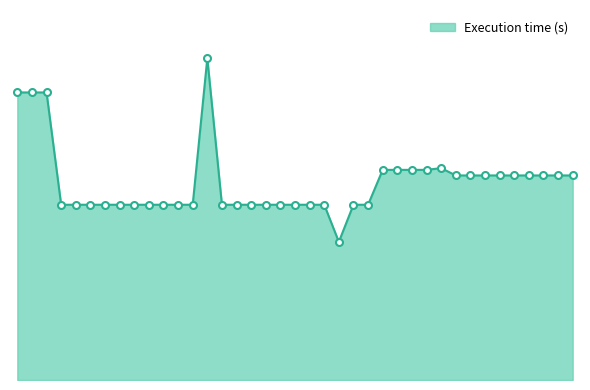

Is this an area chart (filled region under the line)?

Yes